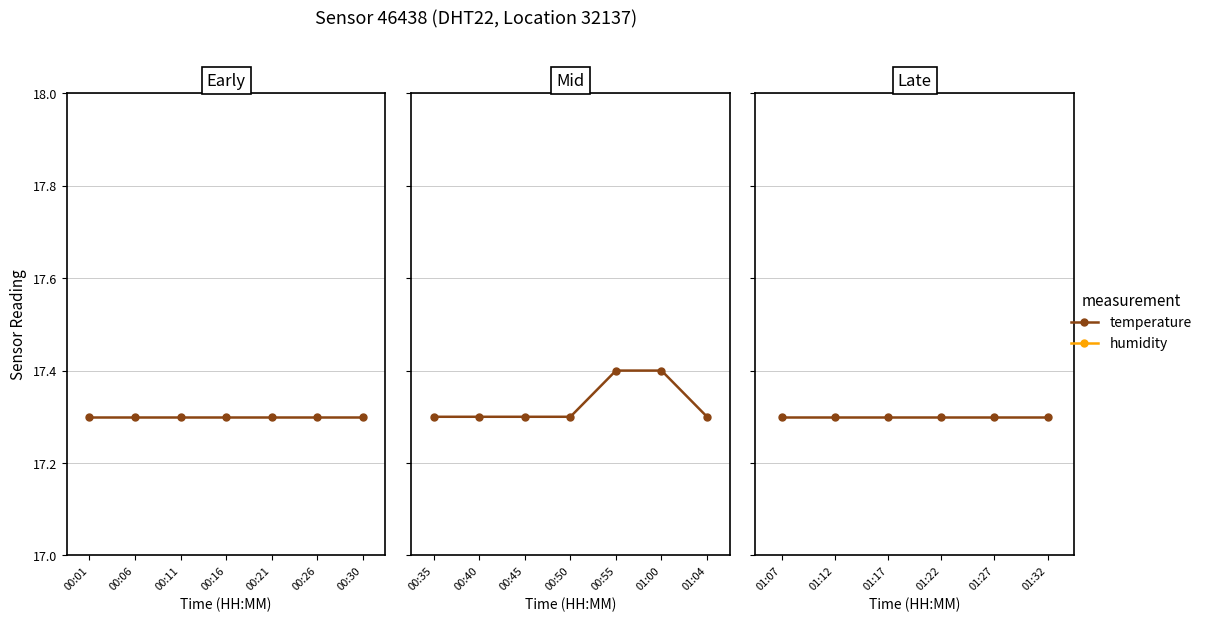

The value of temperature at 01:32 is 25.4. True or false?

False